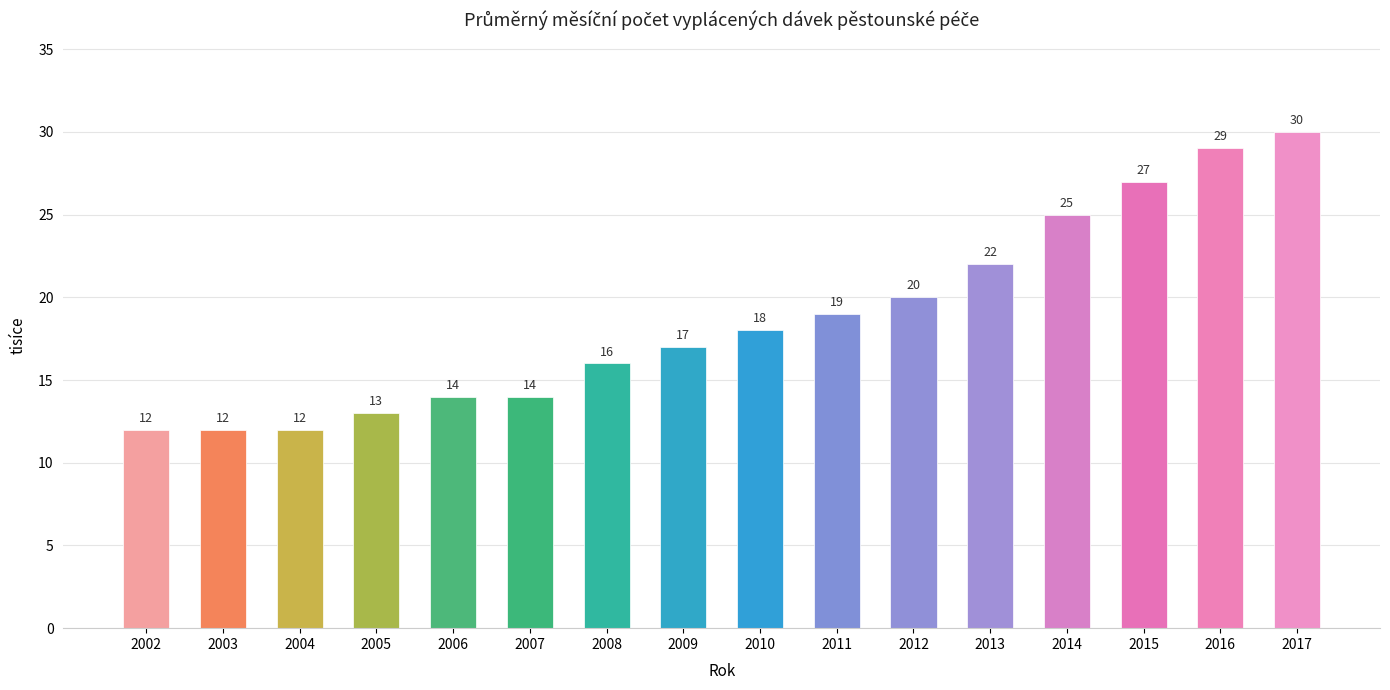

Is it true that the value at 2004 is 12?

True